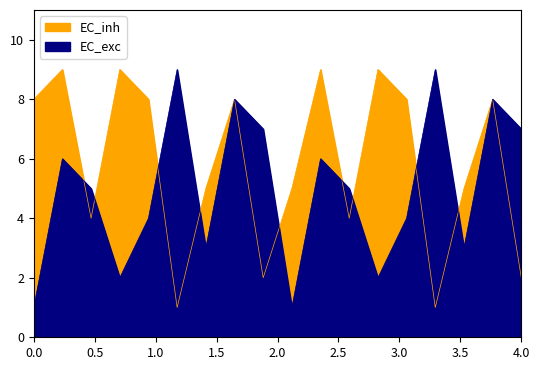

True or false: EC_inh has a value of 8 at 9.

True